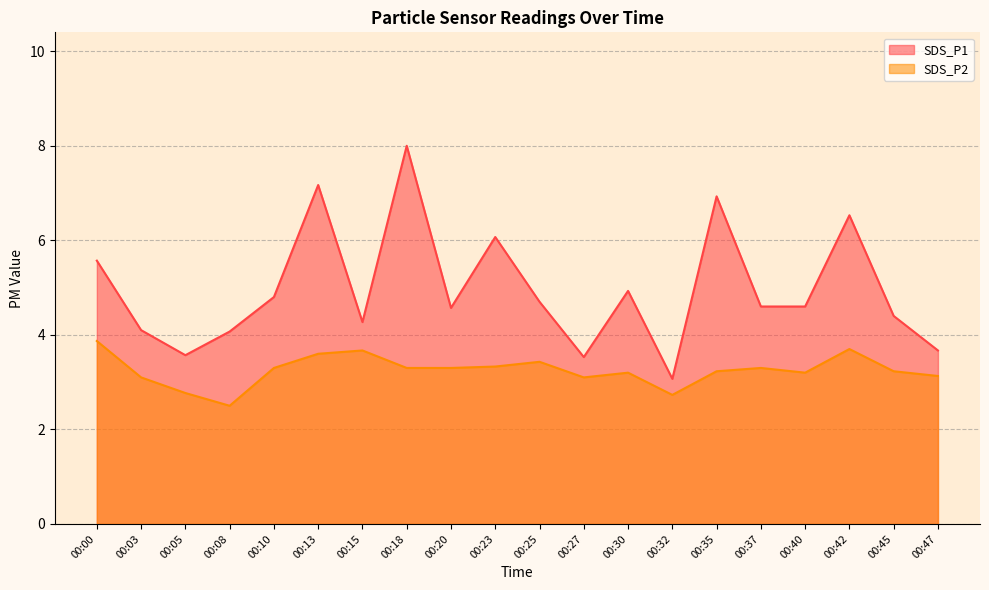

True or false: SDS_P1 and SDS_P2 cross at least once.

False